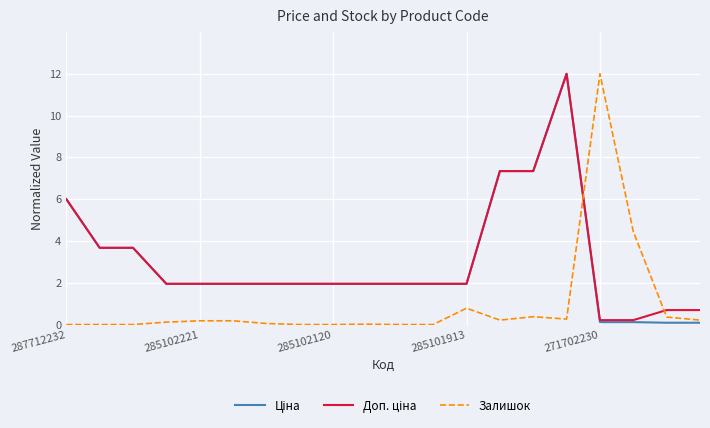

What is the maximum value shown in the chart?

12.0